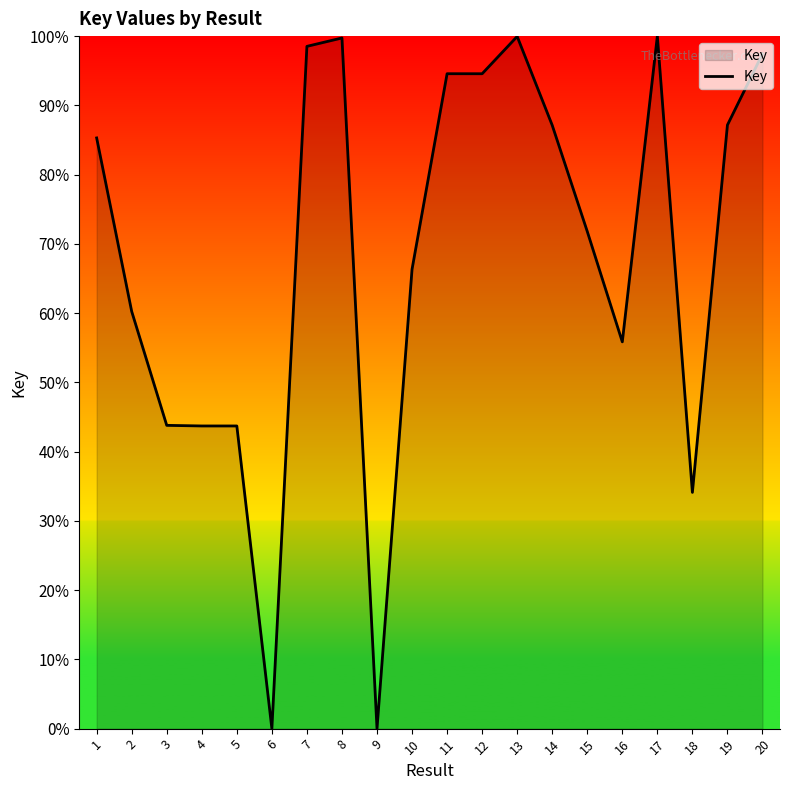

Is it true that the value at 4 is 76.7?

False